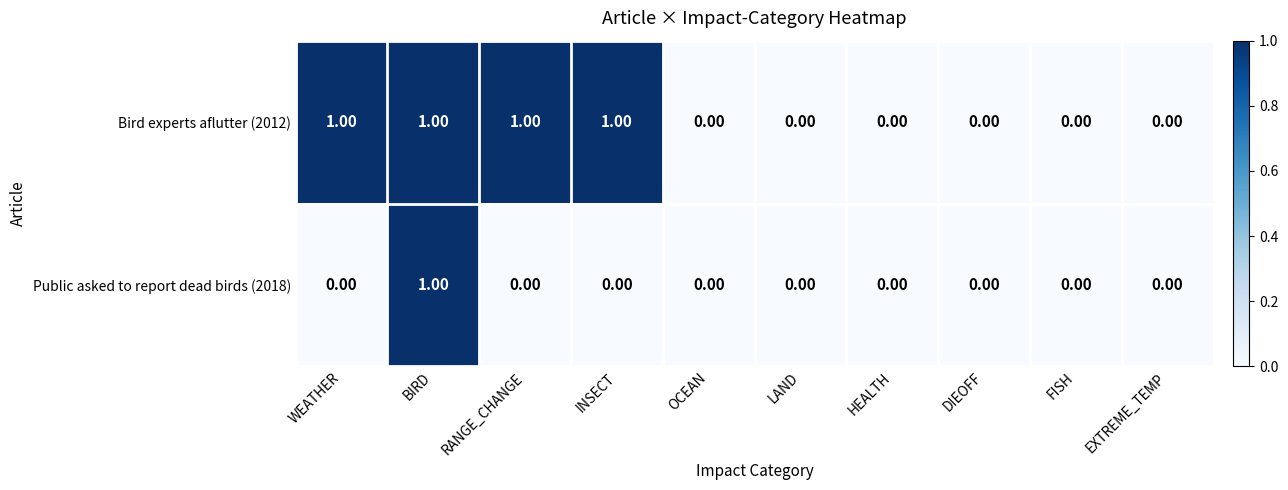

Between RANGE_CHANGE and LAND, which series saw the biggest shift?

Bird experts aflutter (2012)